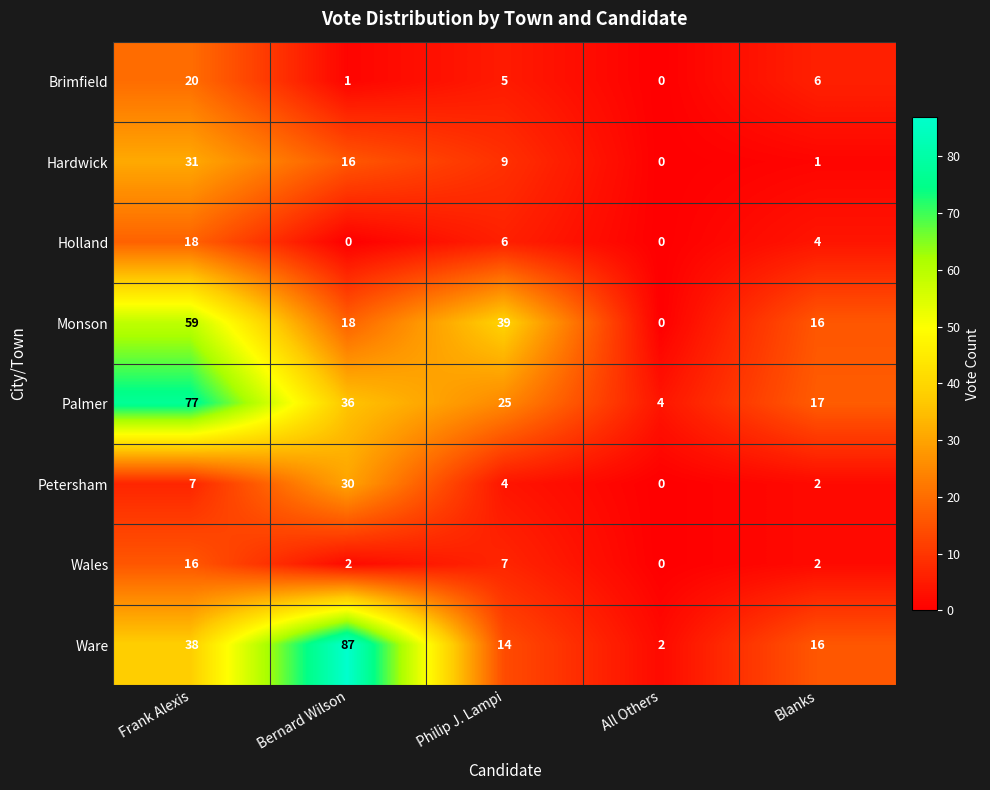

What is the spread (max minus min) of values at Blanks?

16